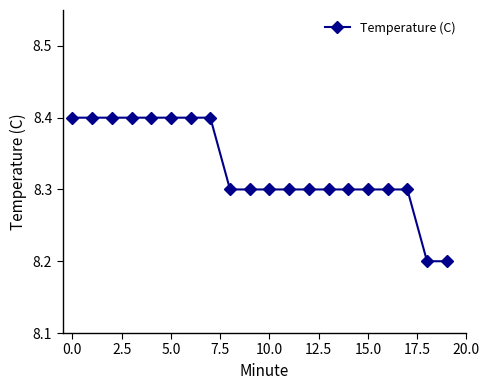

How many data points does each series have?

20